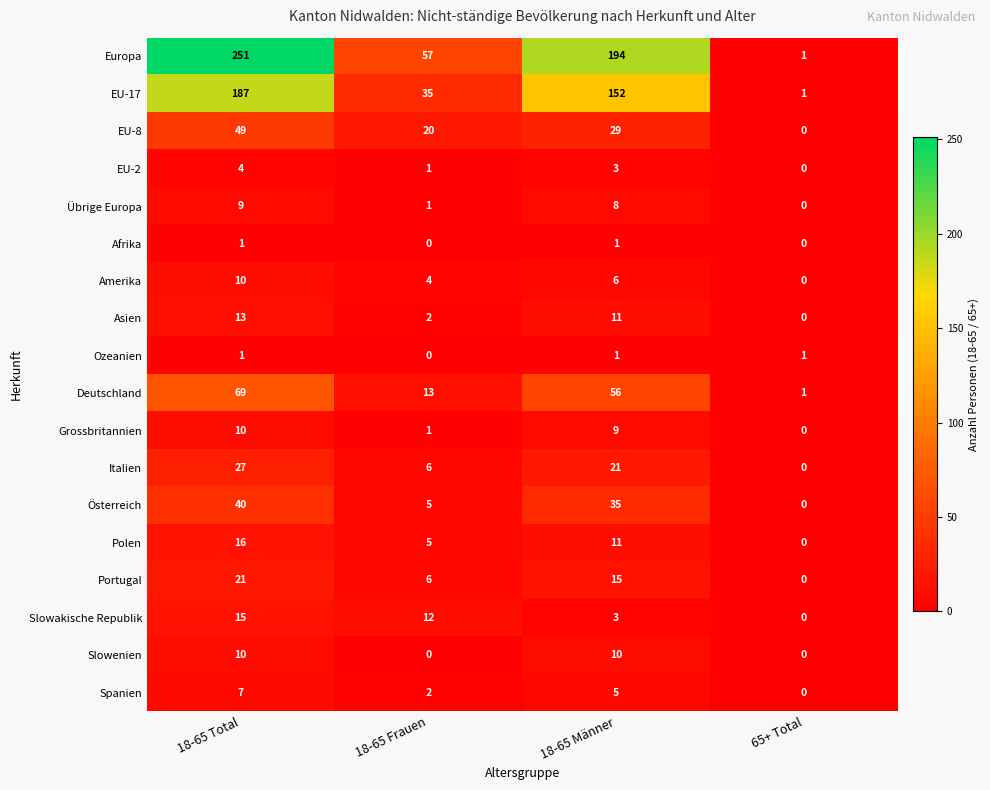

What is the total value across all series at 18-65 Männer?

570